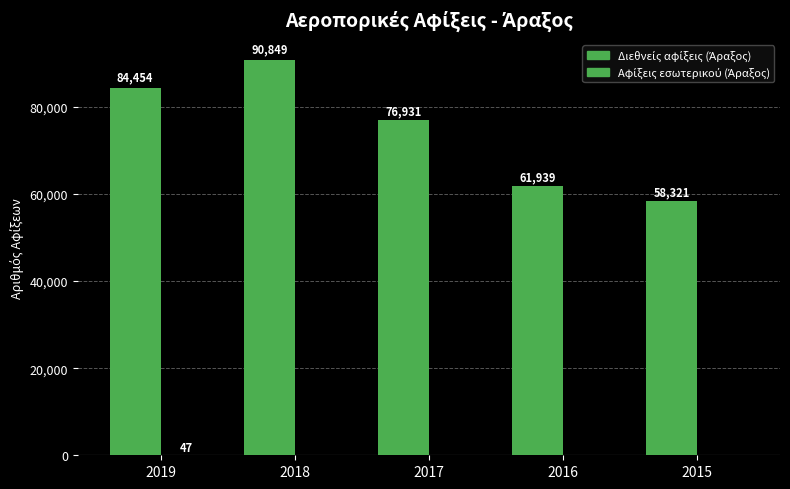

At how many categories does at least one series exceed 12137?

5